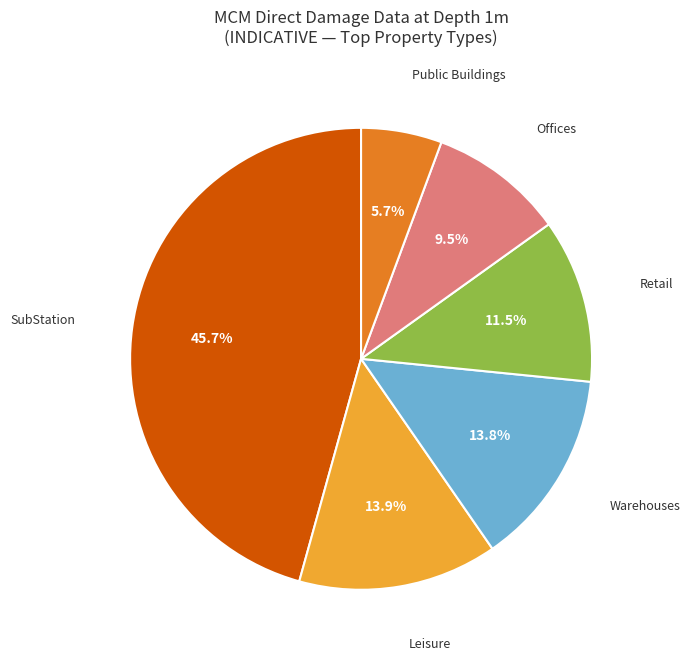

Is there any slice that represents more than half of the pie?

No